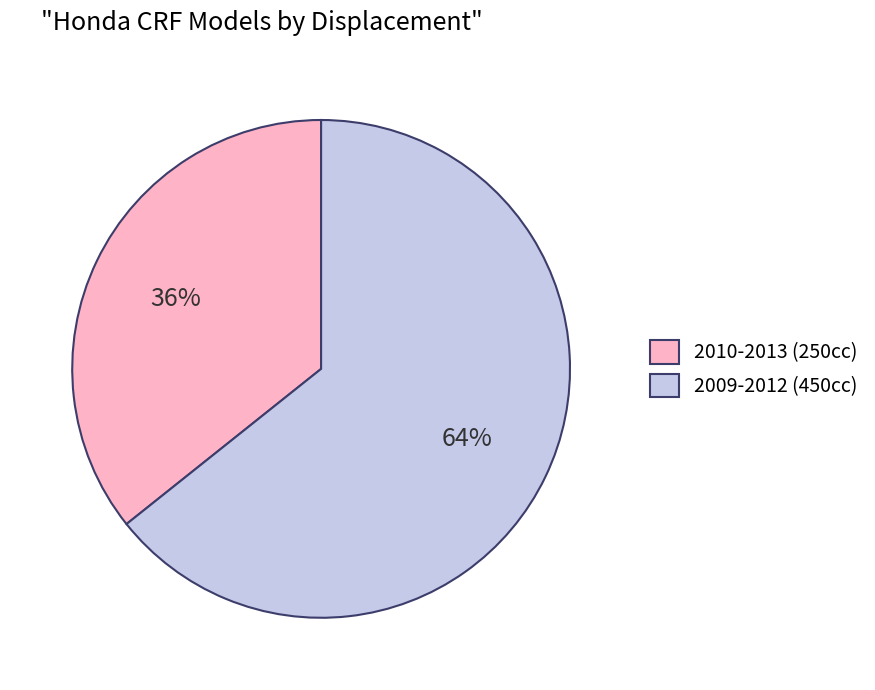

True or false: 2010-2013 accounts for 36% of the total.

True